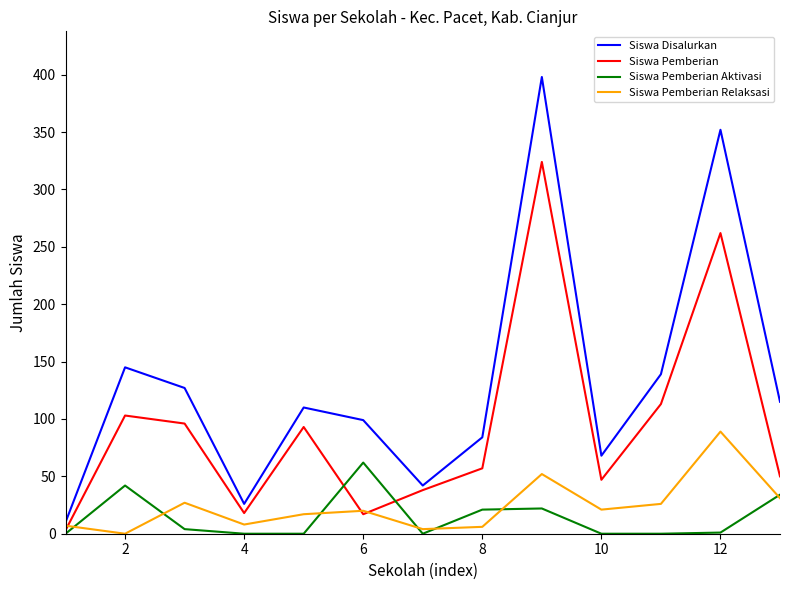

Which series has the largest total across all categories?

Siswa Disalurkan